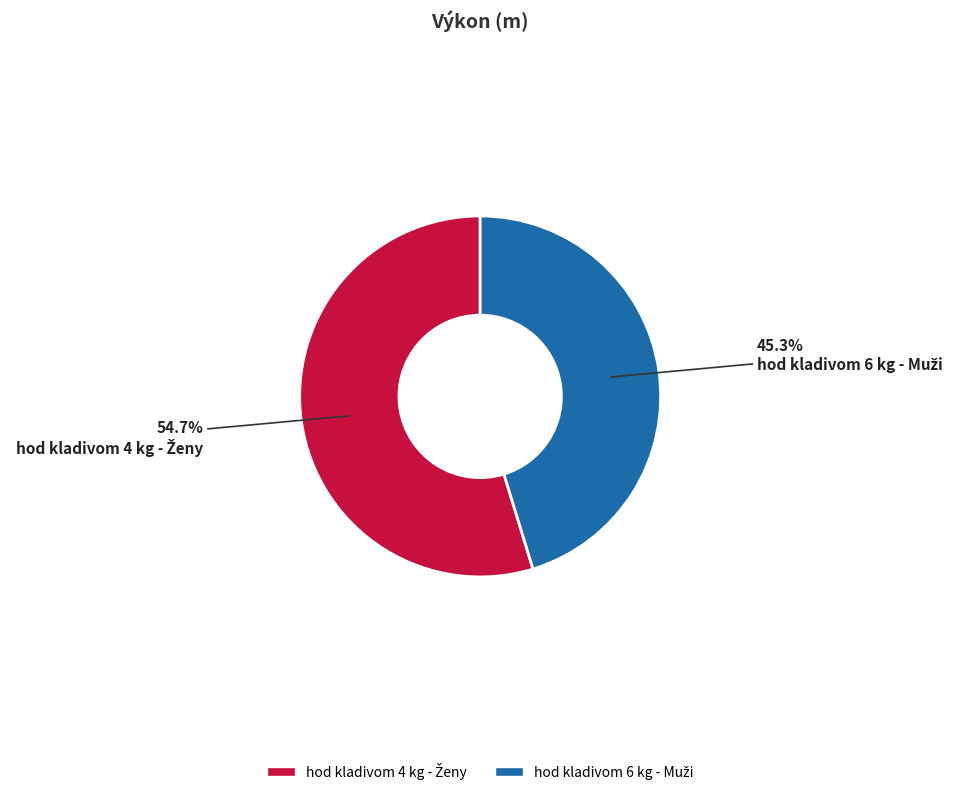

Is there a majority slice in this chart?

Yes